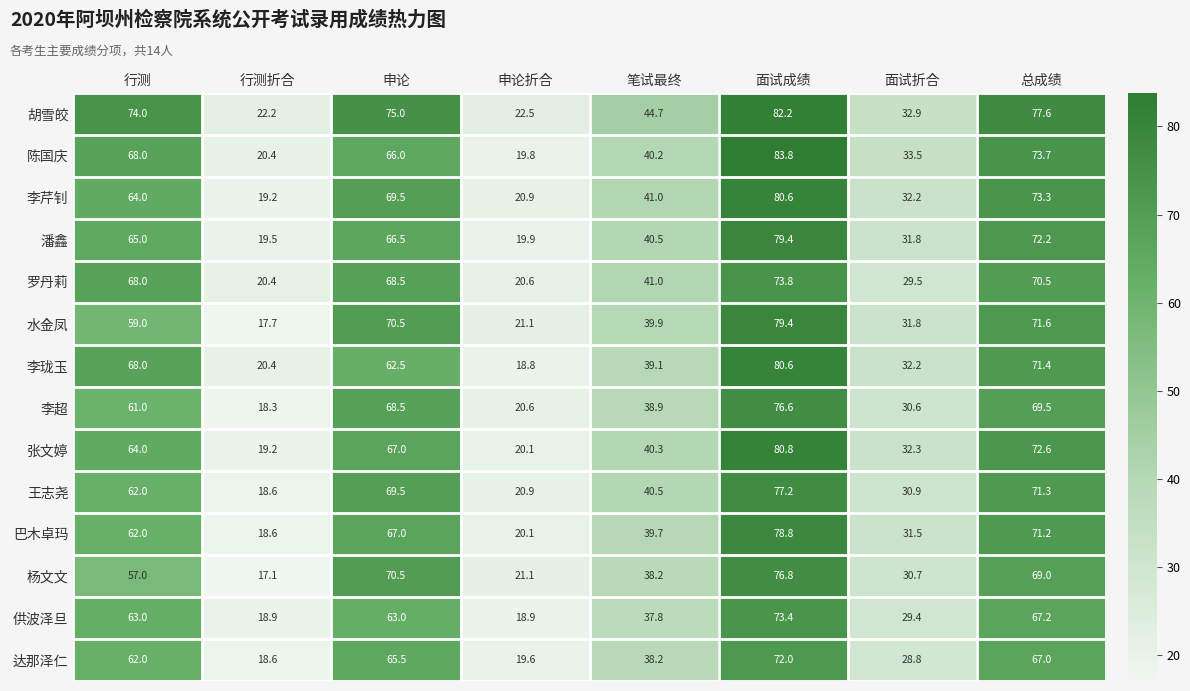

Between 行测折合 and 总成绩, which series saw the biggest shift?

胡雪皎